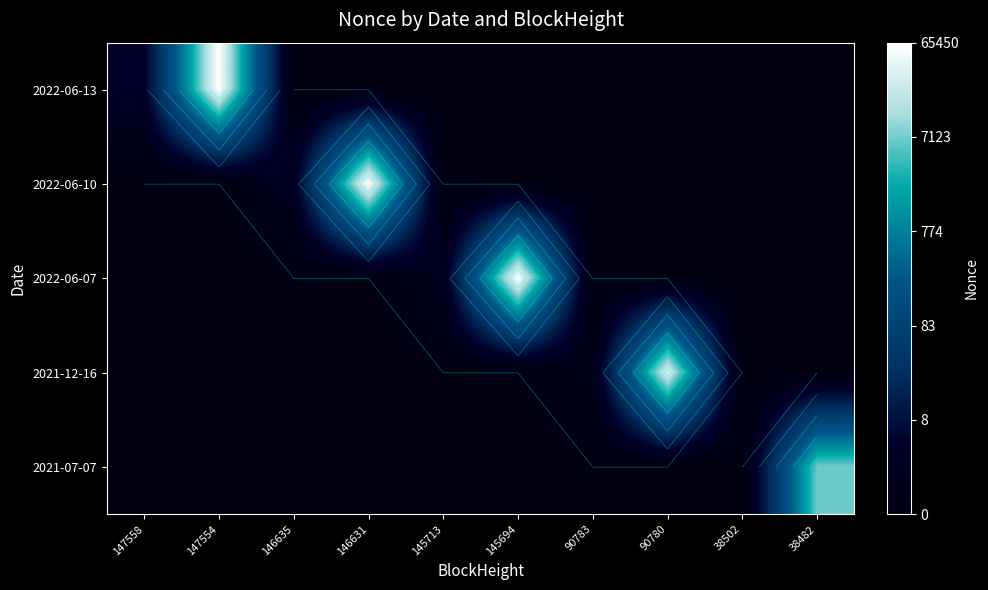

Count the number of data series in this chart.

5